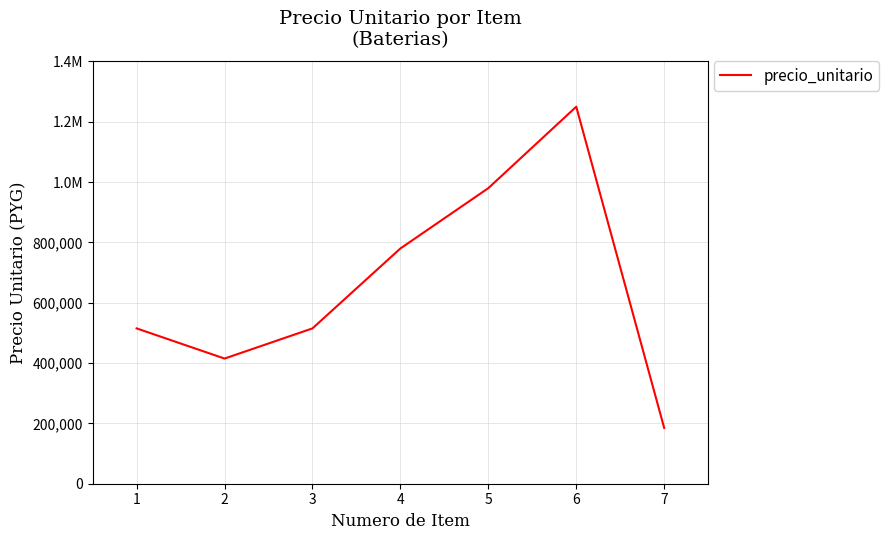

Is this an area chart (filled region under the line)?

No